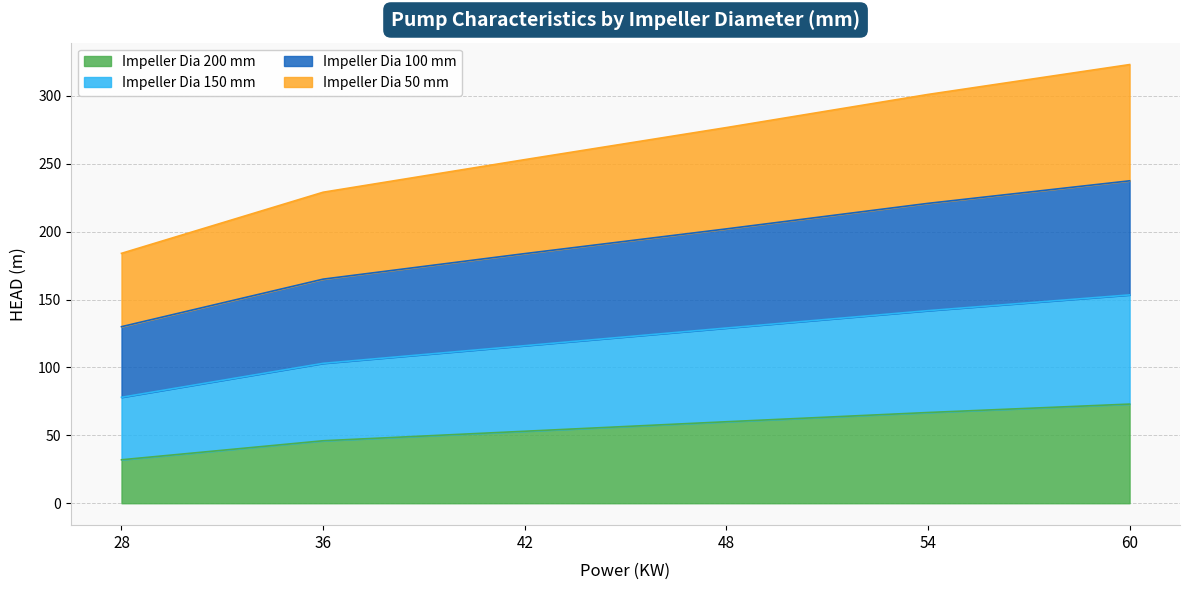

The 100 series shows 57.4 at 28. True or false?

False